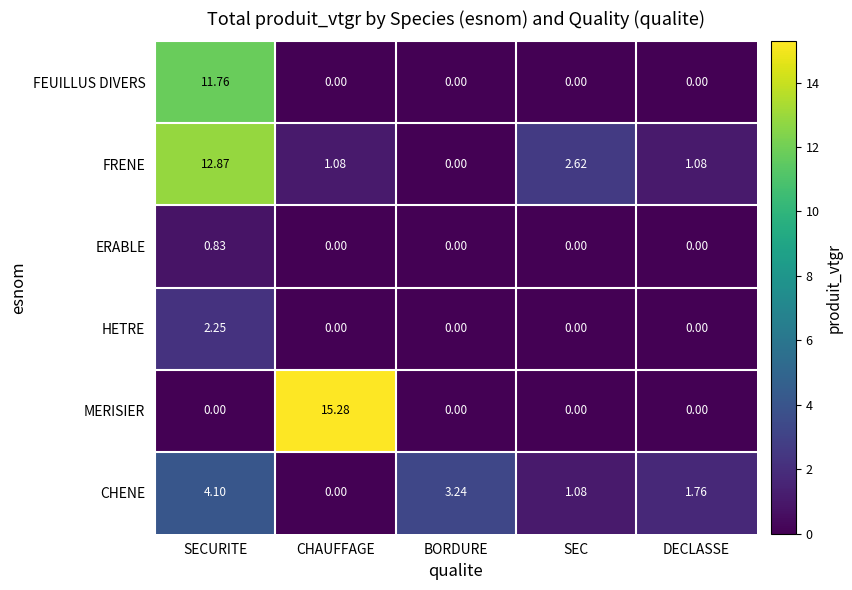

Where does the FRENE series first go above 1?

SECURITE